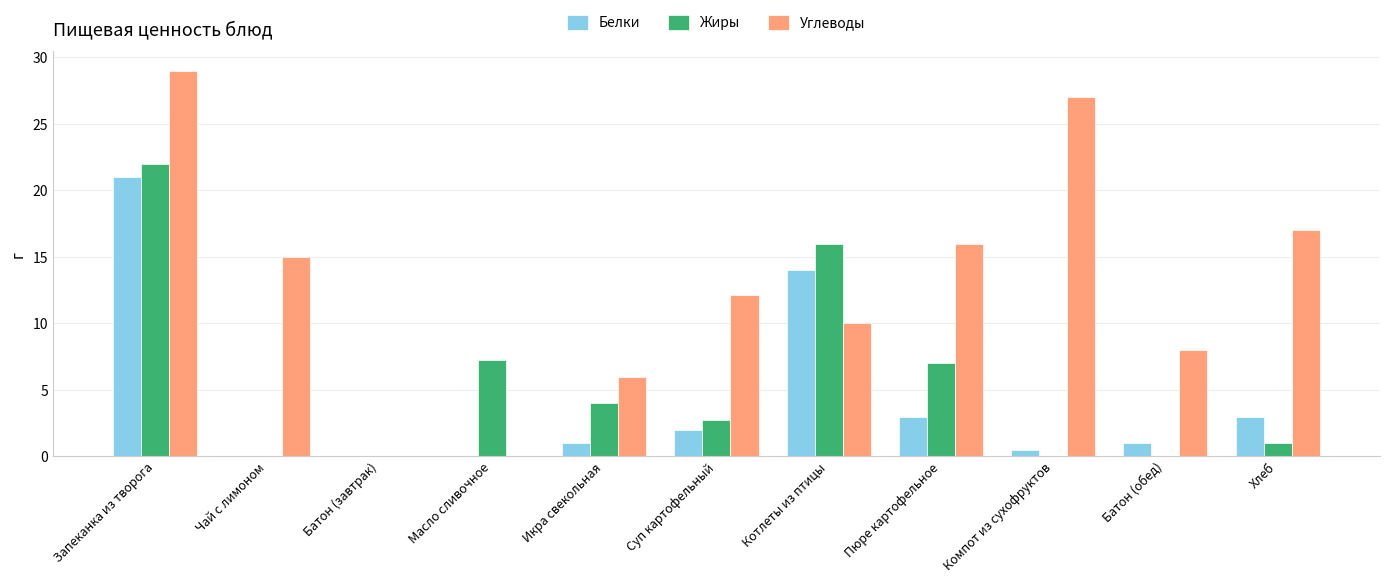

Is it true that Углеводы equals 10.4 at Хлеб?

False